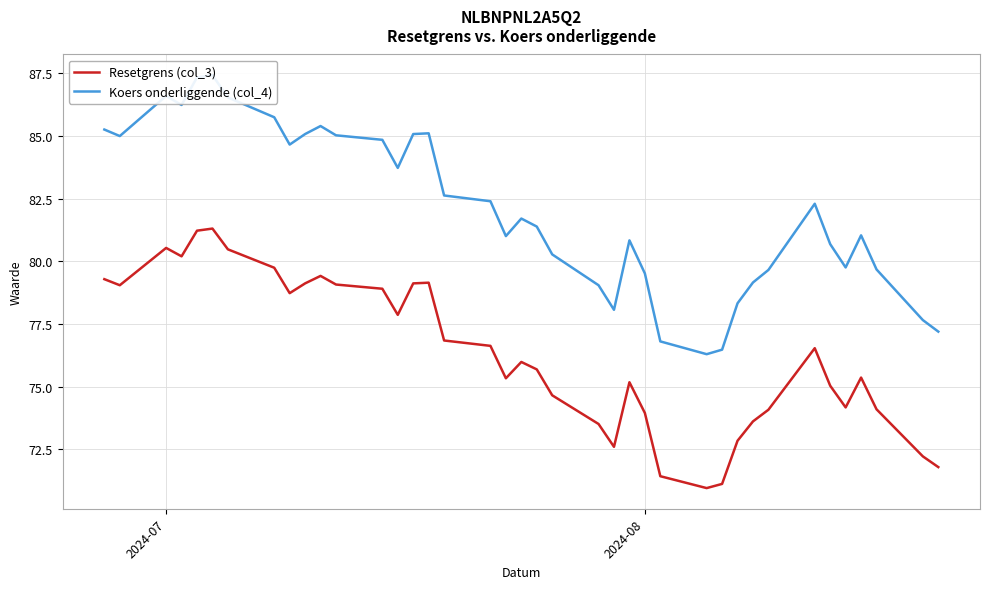

What is the lowest value of the Resetgrens (col_3) series?

71.0